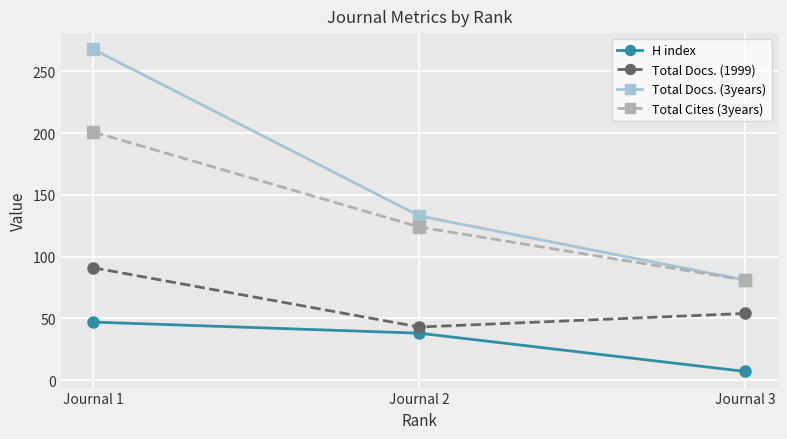

How many lines are shown in the chart?

4